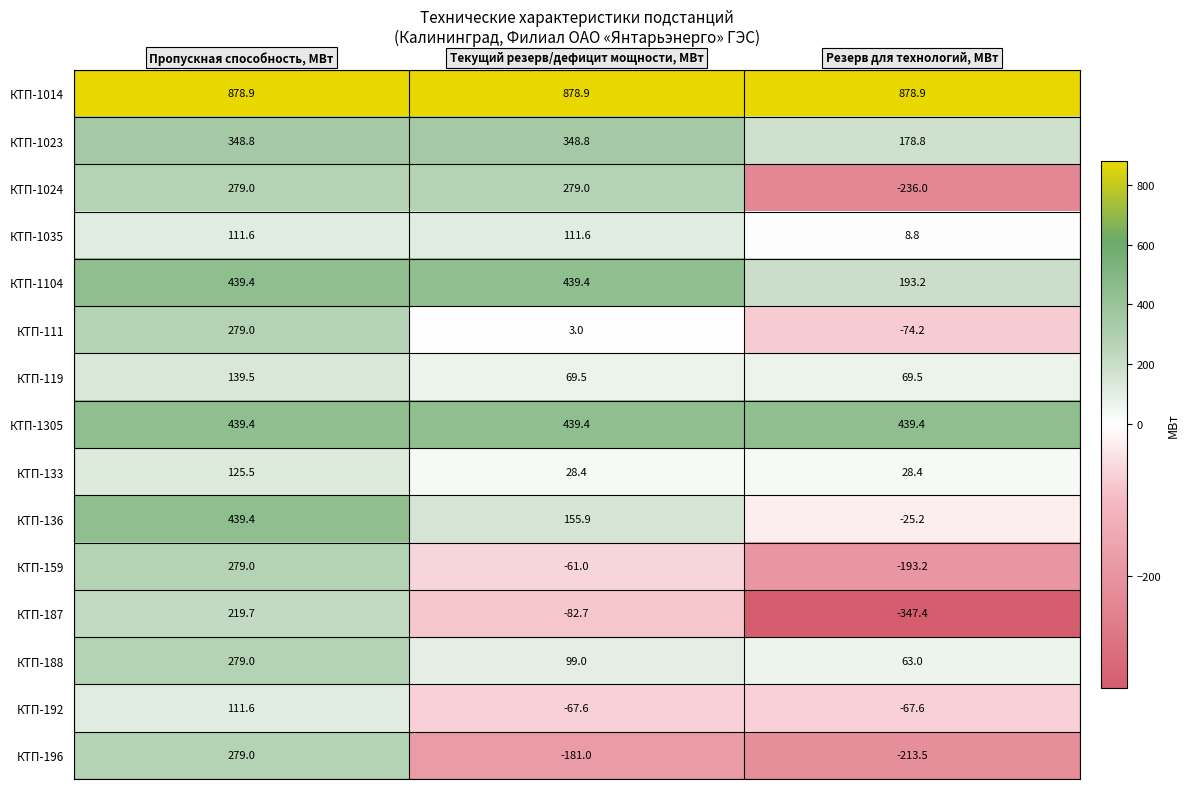

Which series has the largest total across all categories?

КТП-1014